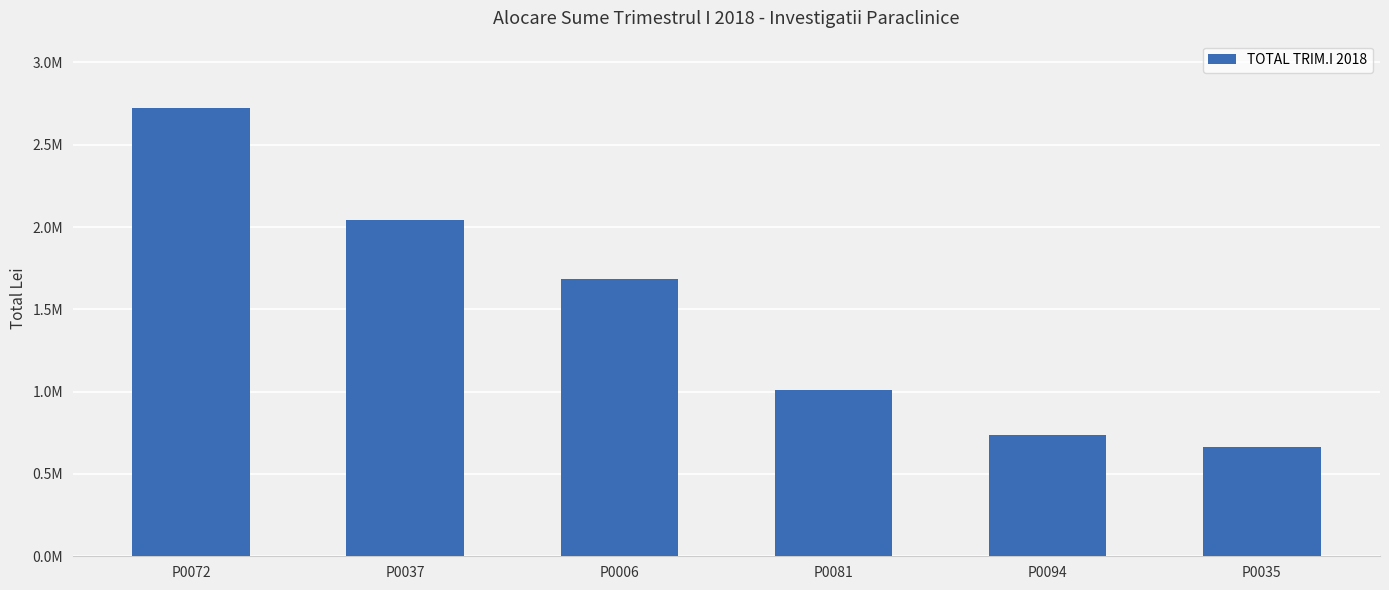

Which category has the lowest value across all series?

P0035